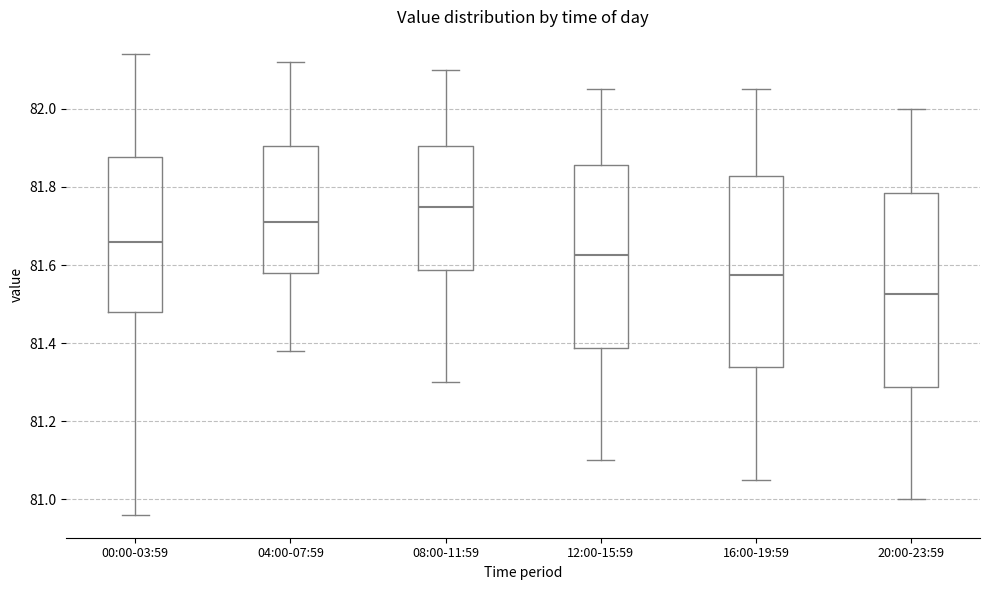

Reading left to right, transcribe this box plot: for each box, give where its median line is, the range the box spans, and where its two whiskers end, as read against the y-axis. The values are not printed on the chart, so give them approximately, as read against the axis.

00:00-03:59: median 81.66, box 81.48 to 81.88, whiskers 80.96 to 82.14
04:00-07:59: median 81.72, box 81.58 to 81.90, whiskers 81.38 to 82.12
08:00-11:59: median 81.76, box 81.58 to 81.90, whiskers 81.30 to 82.10
12:00-15:59: median 81.62, box 81.38 to 81.86, whiskers 81.10 to 82.06
16:00-19:59: median 81.58, box 81.34 to 81.82, whiskers 81.06 to 82.06
20:00-23:59: median 81.52, box 81.28 to 81.78, whiskers 81.00 to 82.00